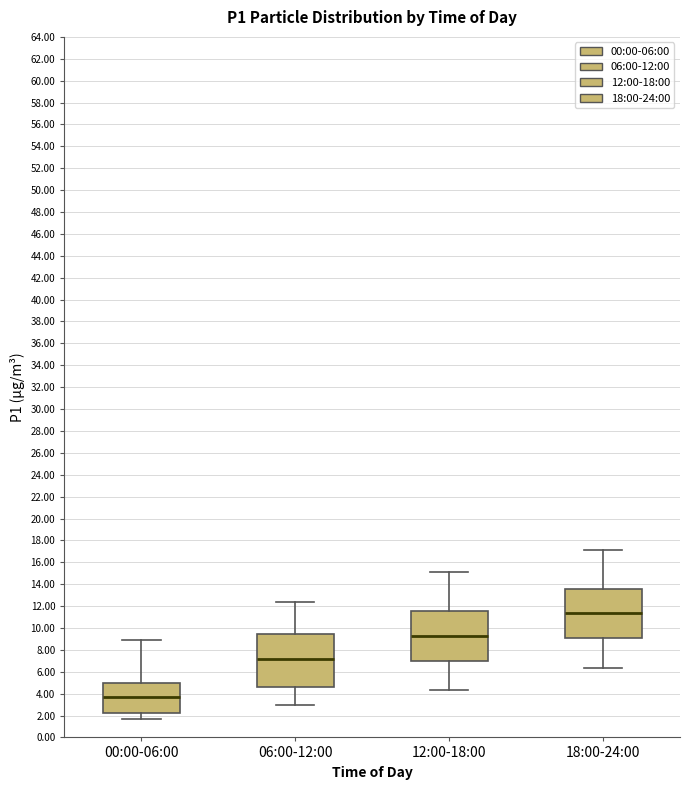

Reading left to right, read every box against the y-axis: the position of its median line, the range the box covers, and the ends of its whiskers. The values are not printed on the chart, so give them approximately, as read against the axis.

00:00-06:00: median 3.6, box 2.2 to 5.0, whiskers 1.8 to 8.8
06:00-12:00: median 7.2, box 4.6 to 9.4, whiskers 3.0 to 12.4
12:00-18:00: median 9.4, box 7.0 to 11.6, whiskers 4.4 to 15.2
18:00-24:00: median 11.4, box 9.2 to 13.6, whiskers 6.4 to 17.2